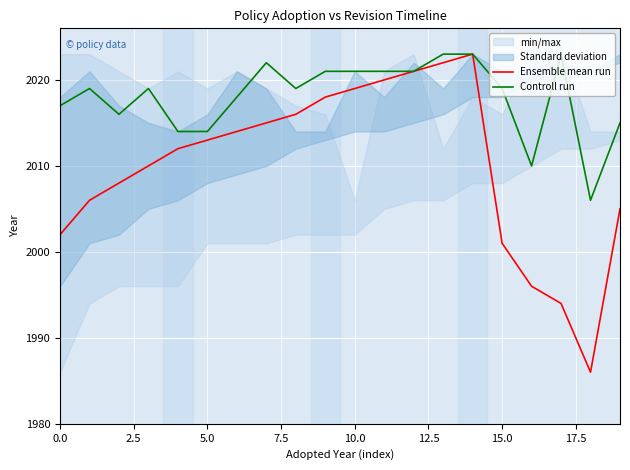

What is the greatest value displayed?

2023